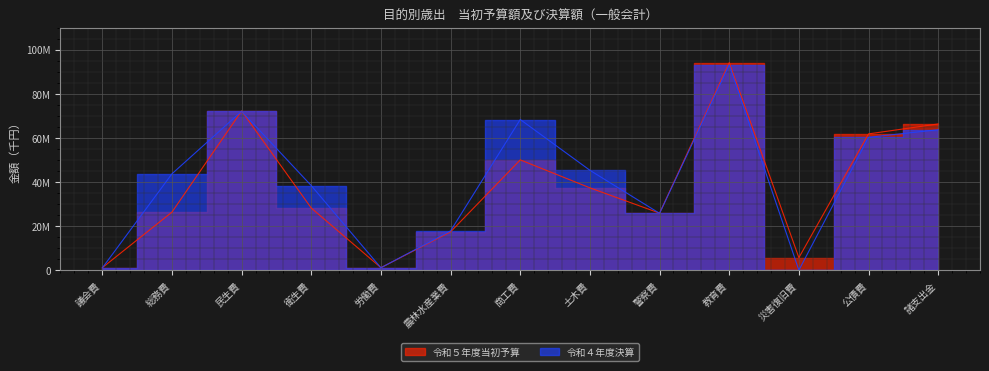

What are all the series names shown in the legend?

令和５年度当初予算, 令和４年度決算